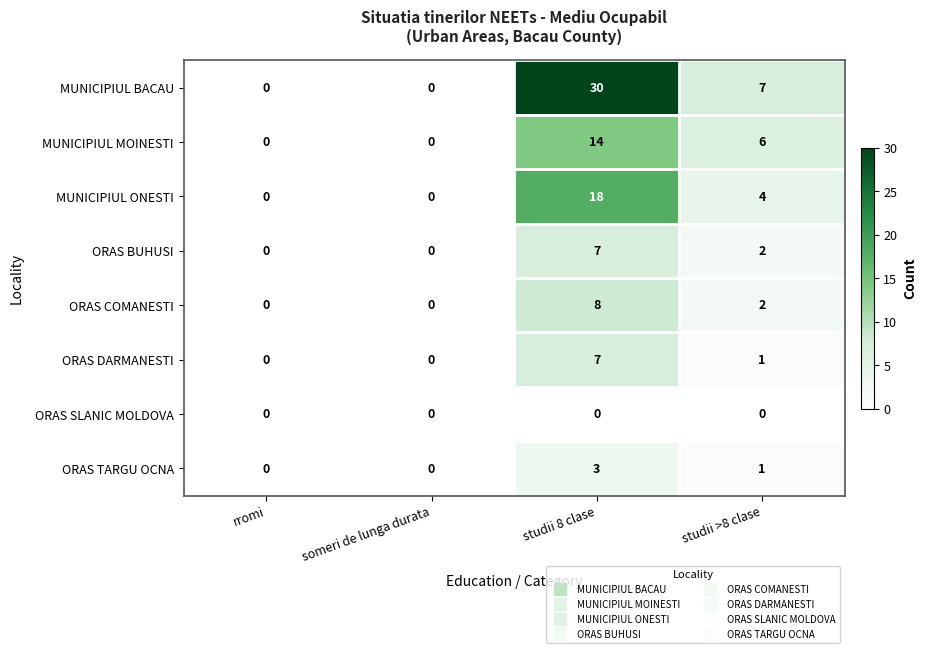

Which series changed the most between someri de lunga durata and studii >8 clase?

MUNICIPIUL BACAU